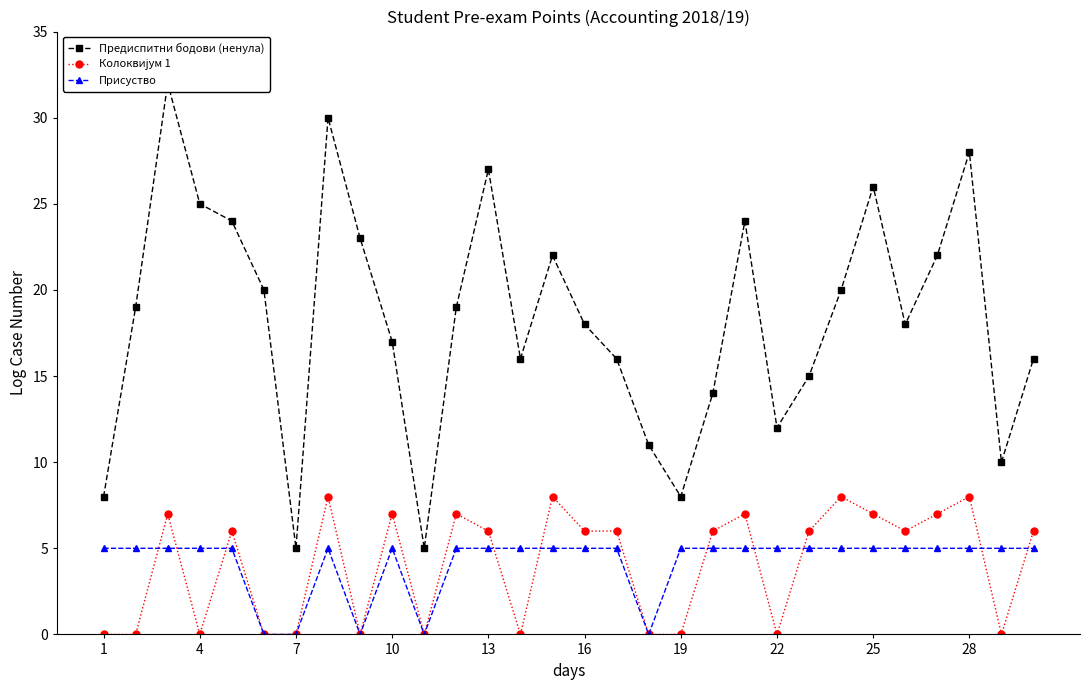

At how many categories does at least one series exceed 20?

11